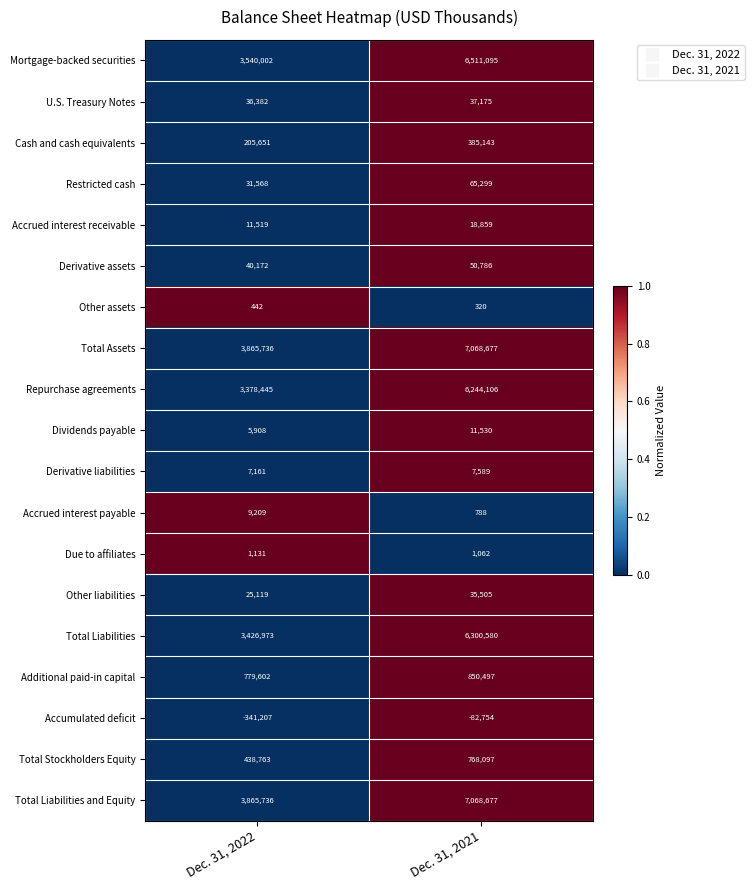

What is the difference between the maximum and minimum values in the Due to affiliates series?

69